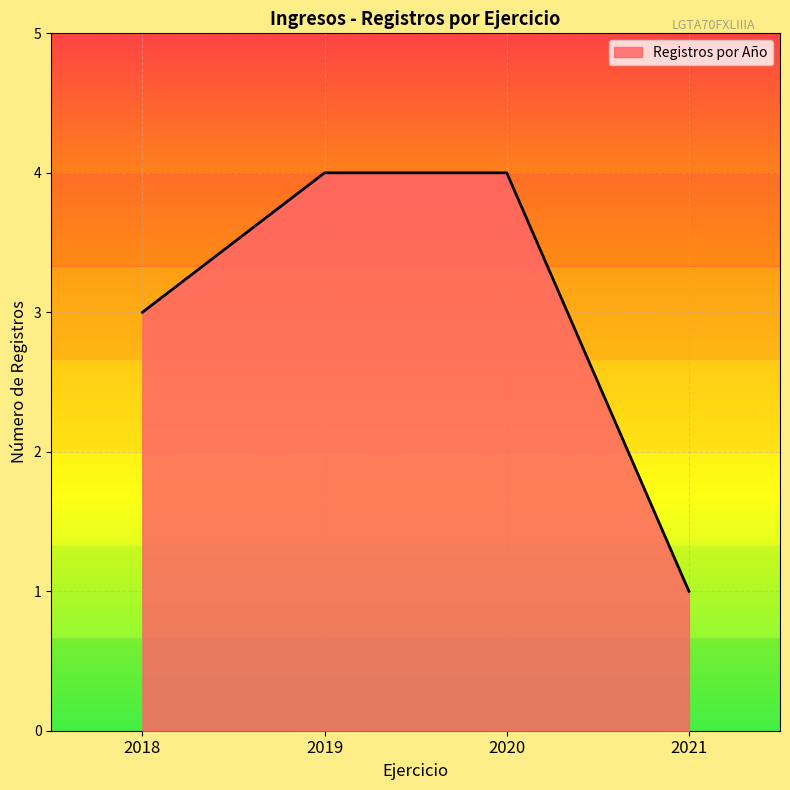

Count the values in the range 3 to 4.

3